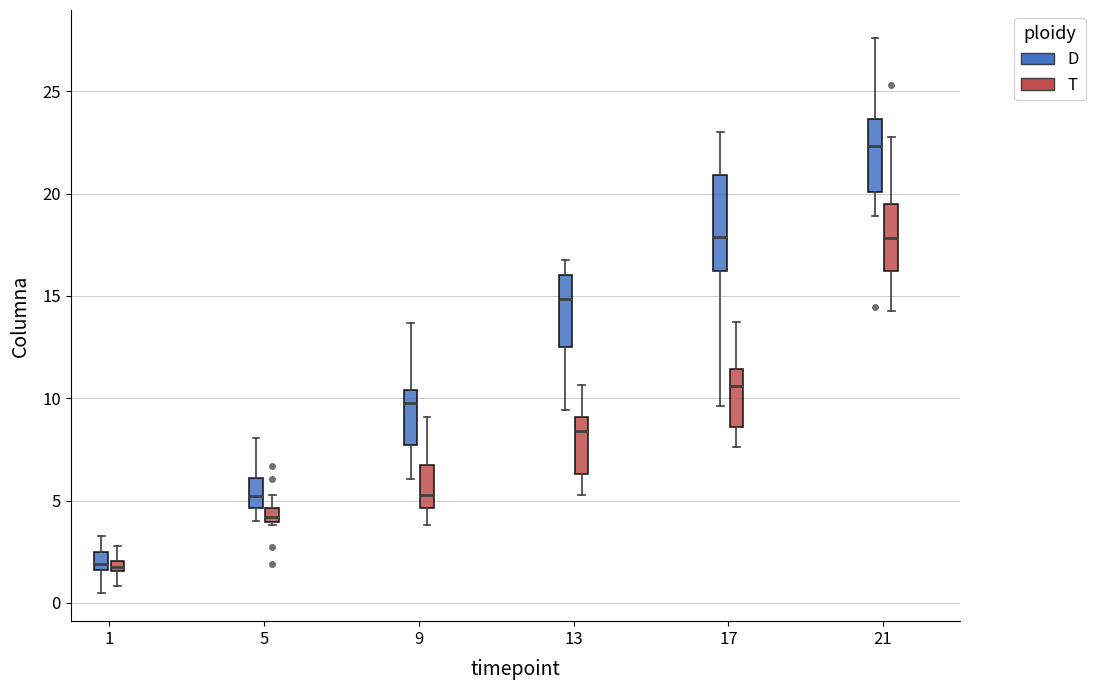

Where does the lower whisker of the box for 13 (D) end on the y-axis? The values are not printed on the chart, so give them approximately, as read against the axis.

9.5